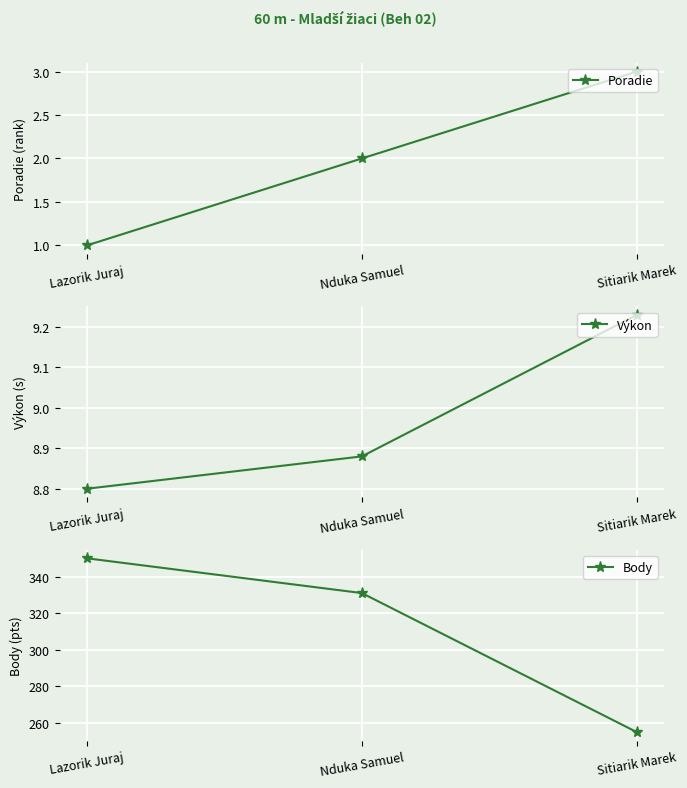

Which series has the largest range (max minus min)?

Body